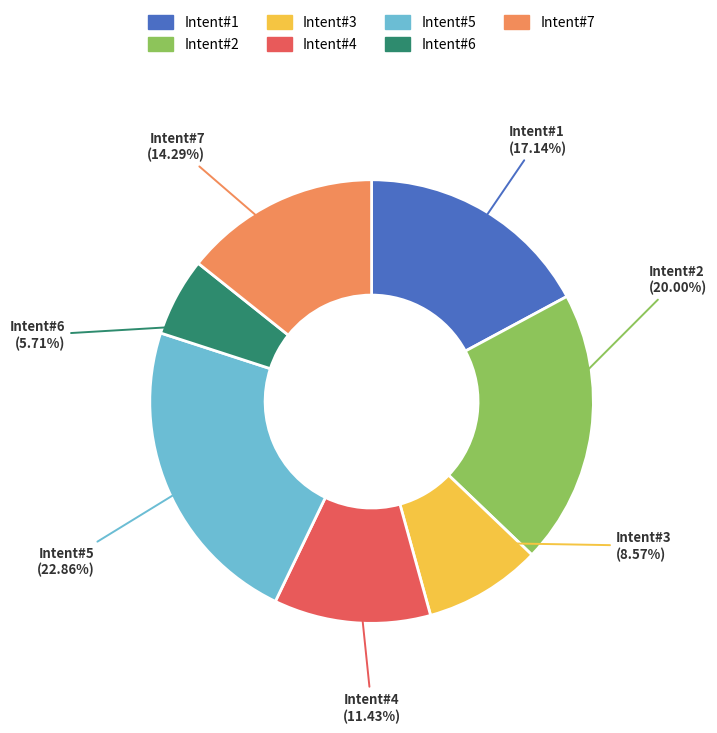

Is there a majority slice in this chart?

No